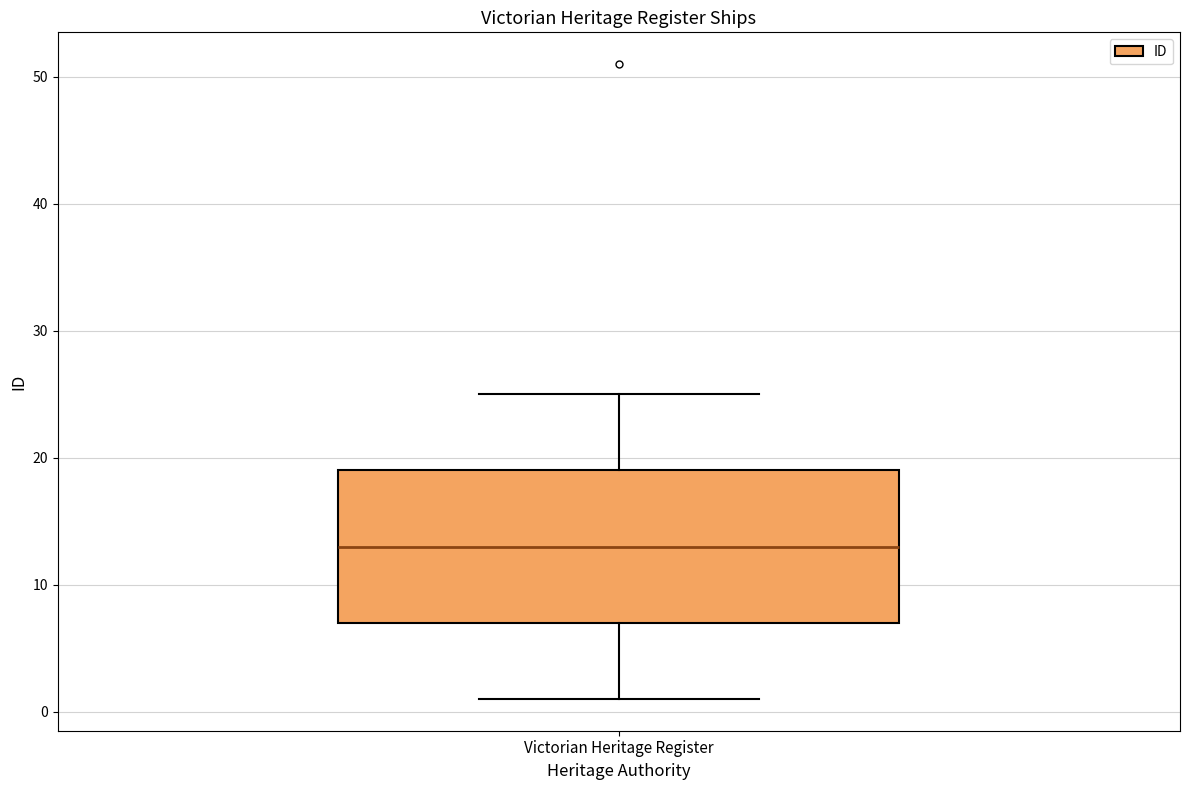

Where does the lower whisker of the box for Victorian Heritage Register end on the y-axis? The values are not printed on the chart, so give them approximately, as read against the axis.

1